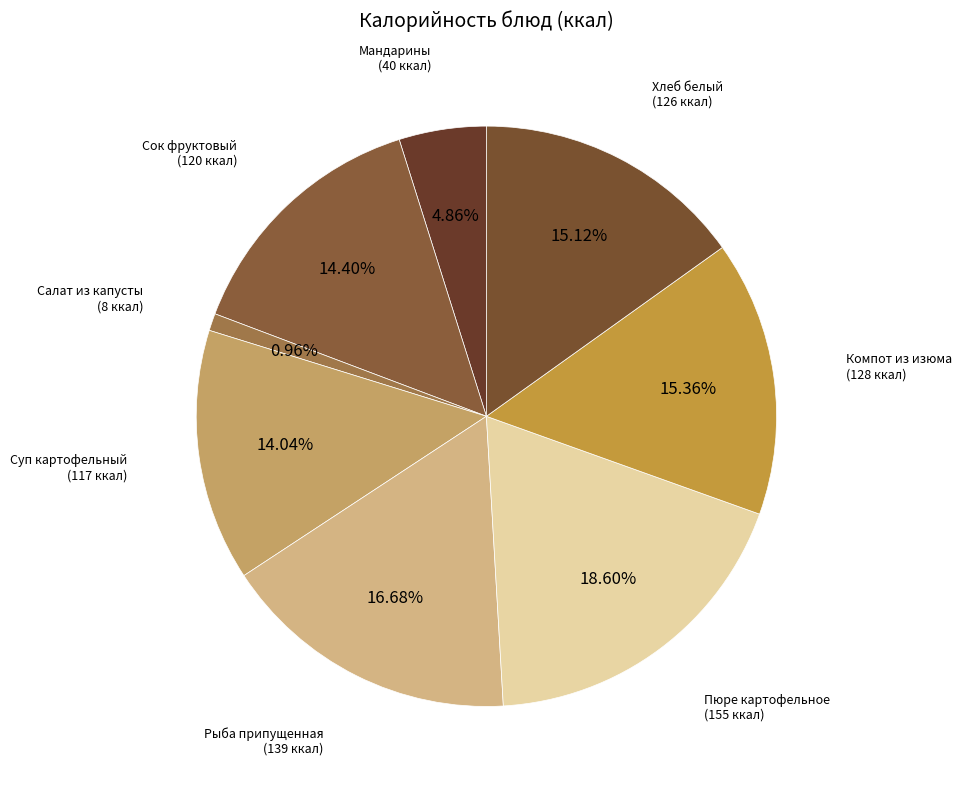

Rank the categories by value from lowest to highest.

Салат из квашеной капусты, Мандарины свежие, Суп картофельный с макаронными изделиями, Сок фруктовый, Хлеб белый, Компот из изюма, Рыба припущенная с соусом, Пюре картофельное